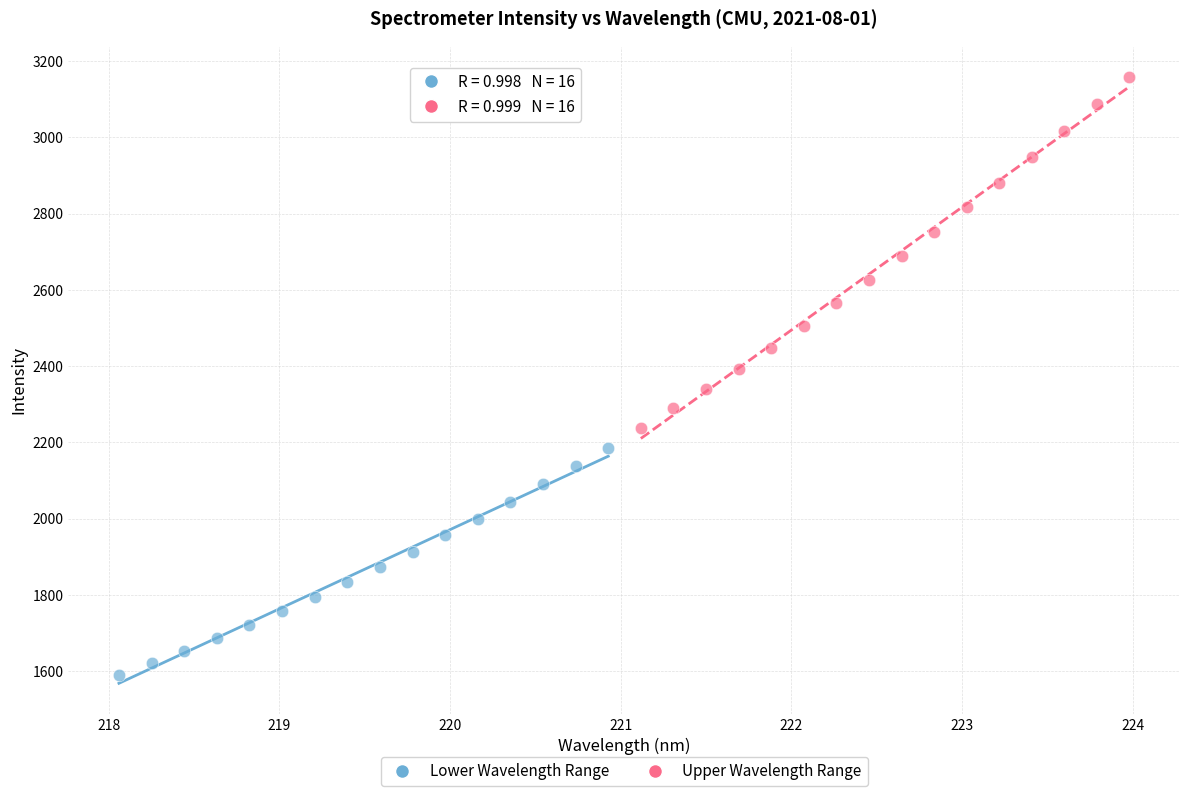

What are all the series names shown in the legend?

Lower Wavelength Range, Upper Wavelength Range